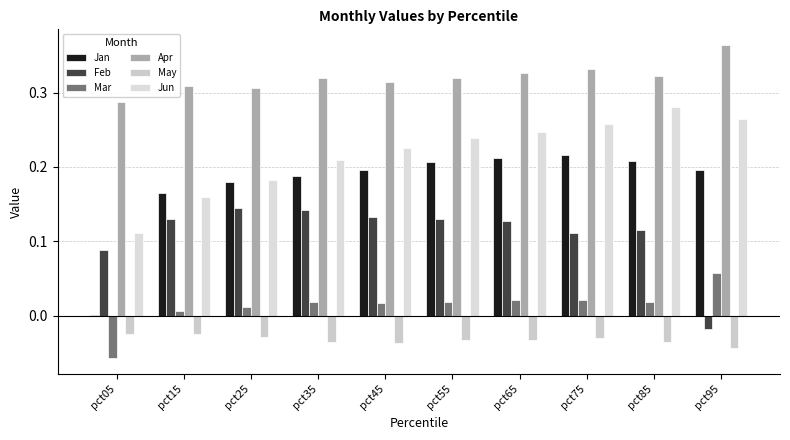

Which has a higher value, pct45 or pct75?

pct75